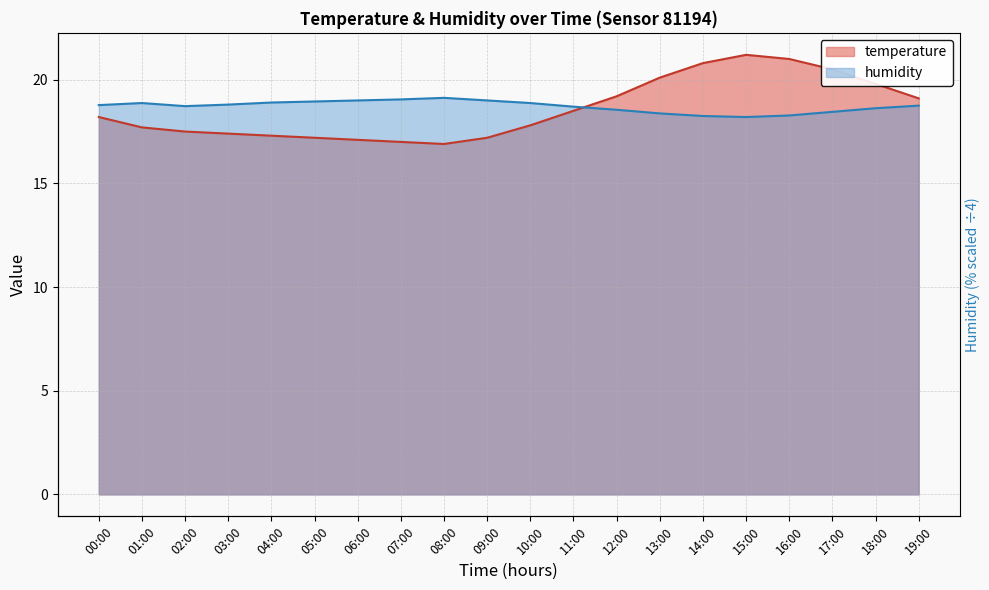

Does the chart have visible grid lines?

Yes